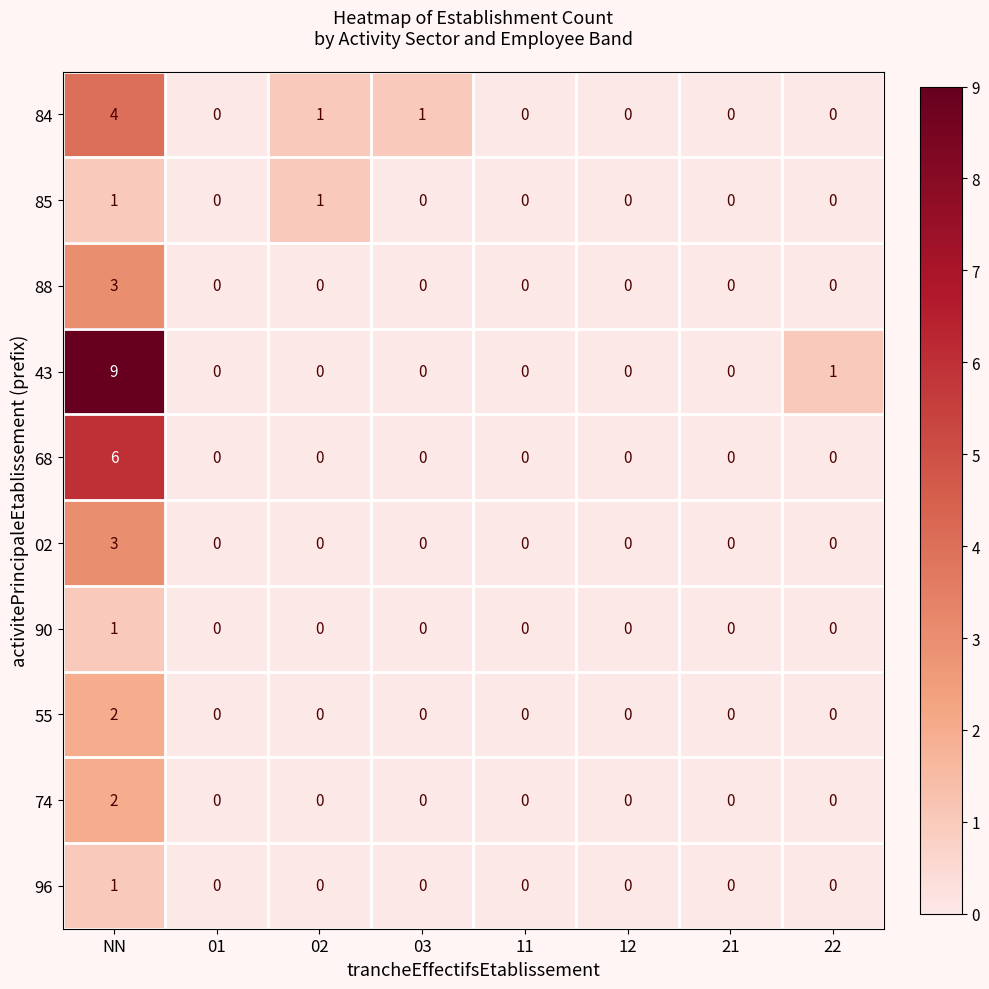

Between NN and 02, which series saw the biggest shift?

43